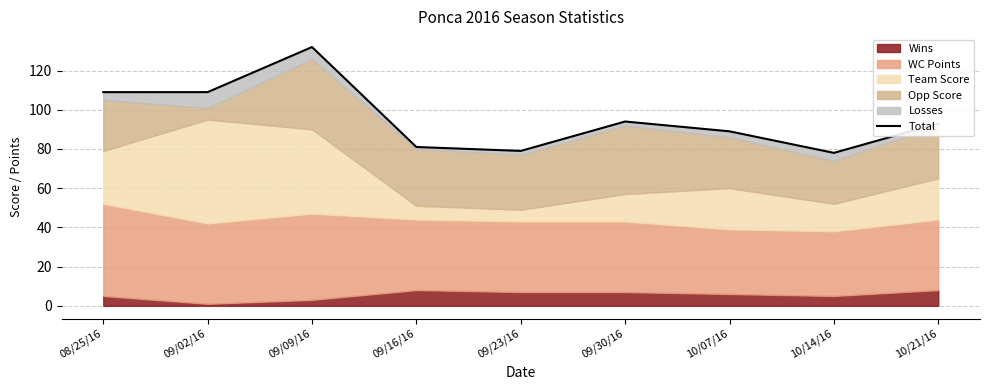

Where does the data first go above 93?

08/25/16